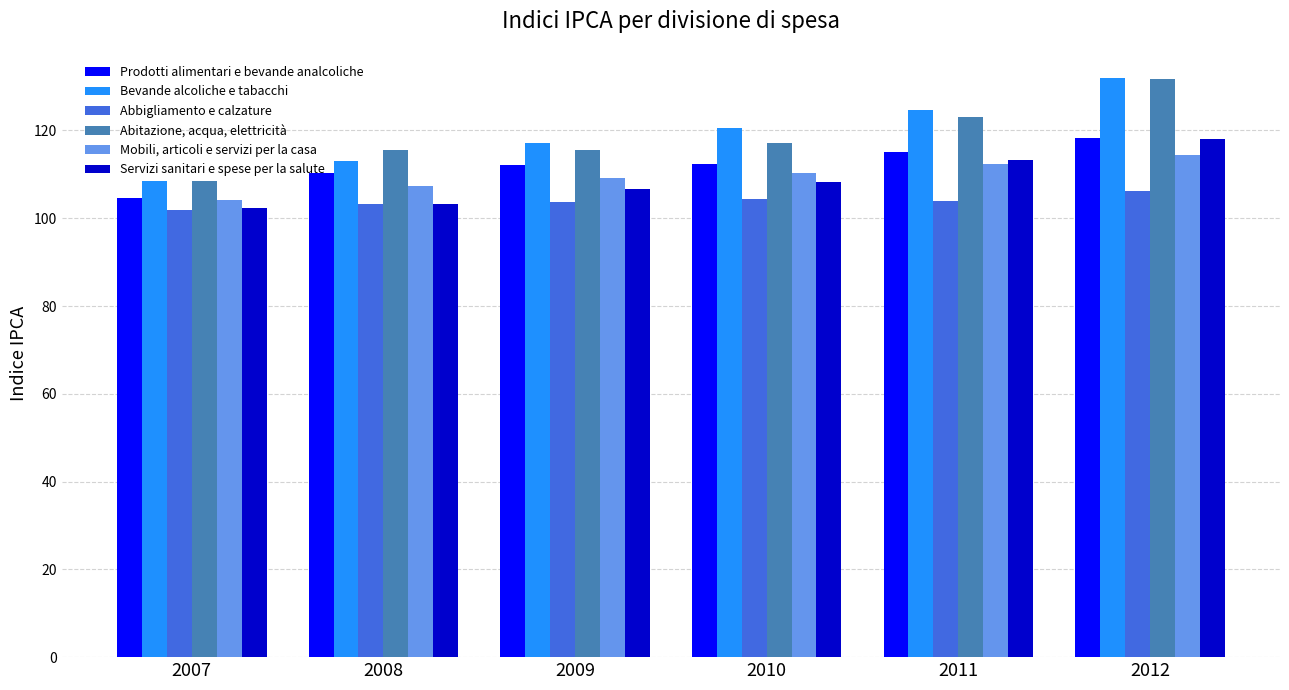

The value of Abbigliamento e calzature at 2012 is 50.7. True or false?

False